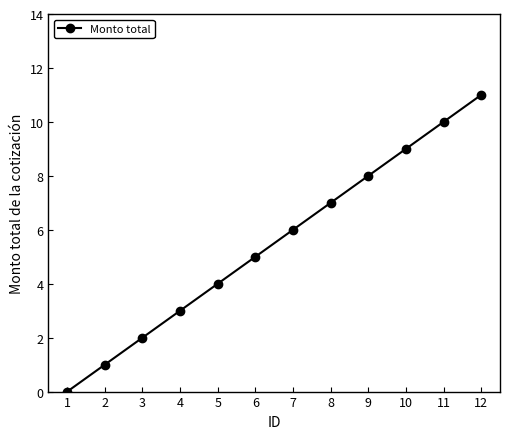

What is the greatest value displayed?

11